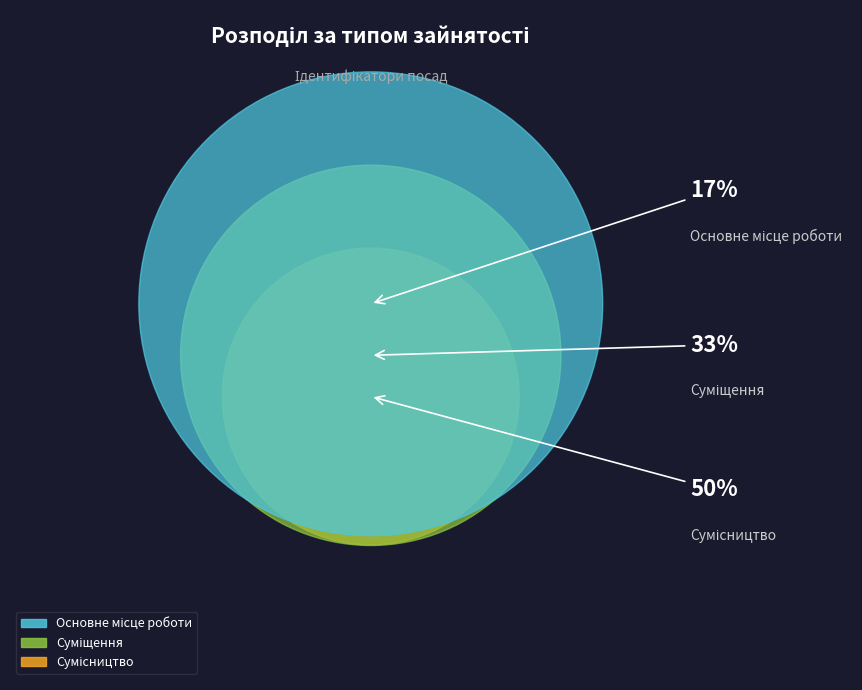

What percentage is the Основне місце роботи slice, to the nearest percent?

17%